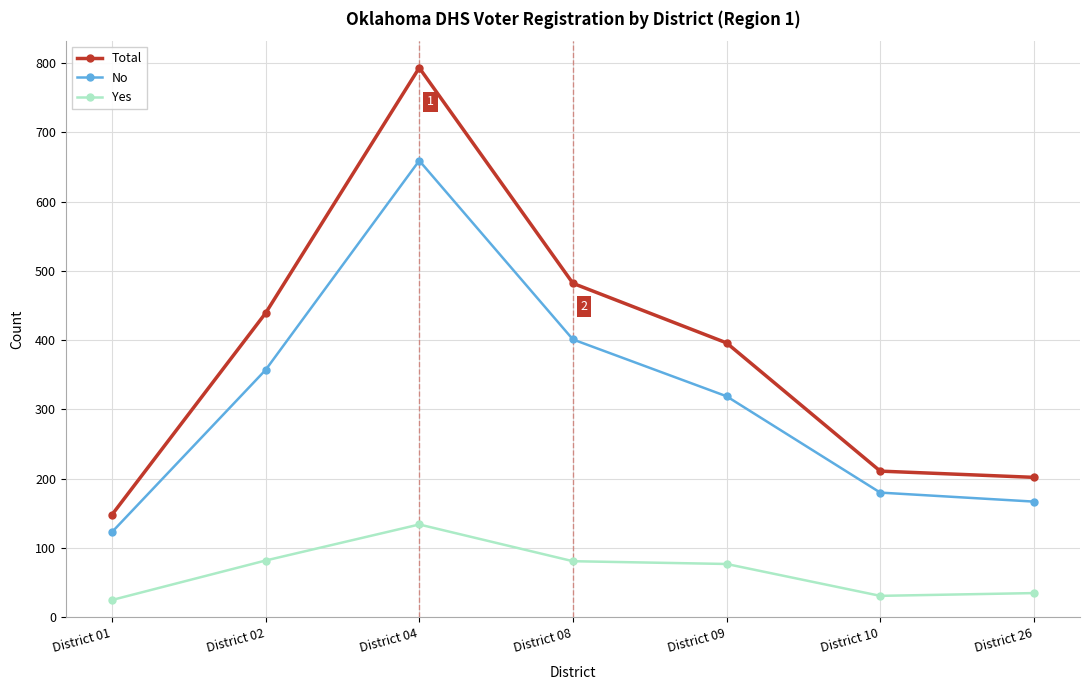

True or false: No has a value of 659 at District 04.

True